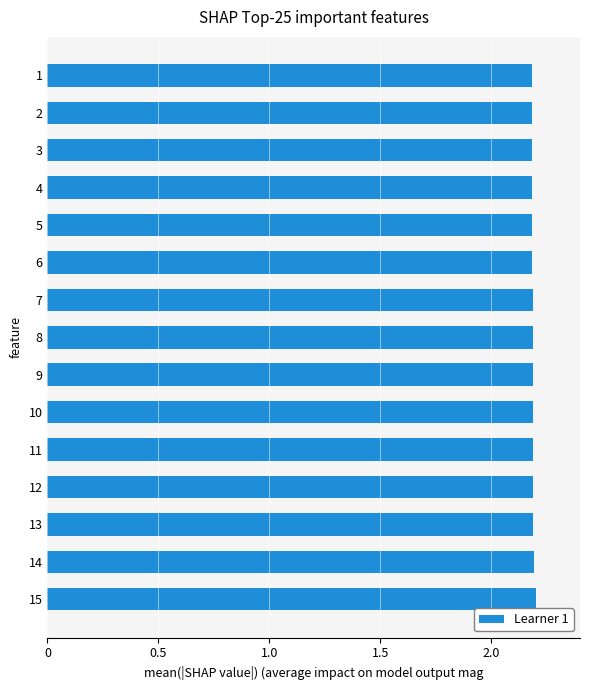

What is the smallest value displayed?

2.2